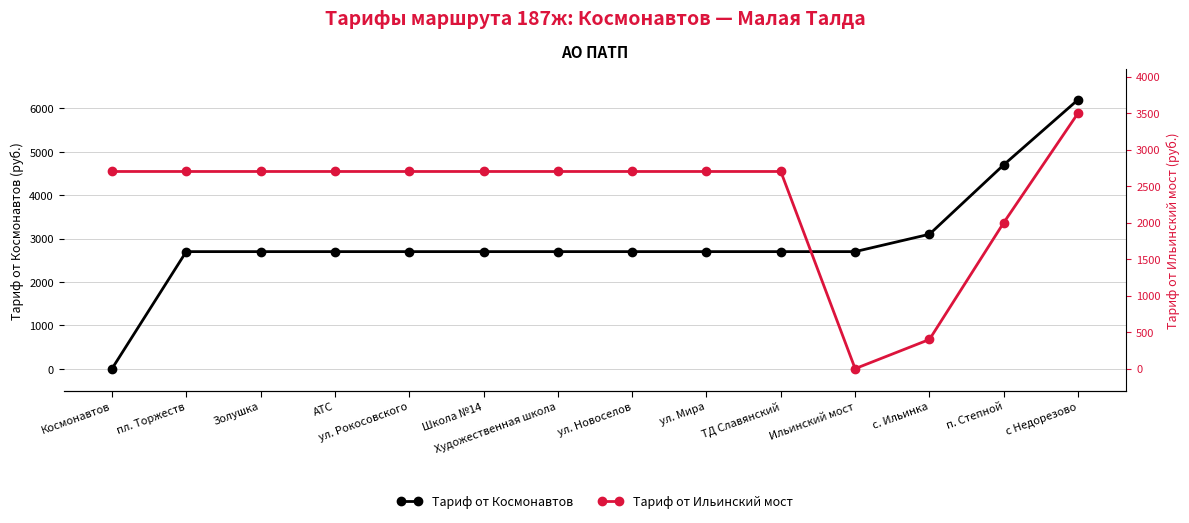

True or false: Тариф от Космонавтов has a value of 0 at Космонавтов.

True